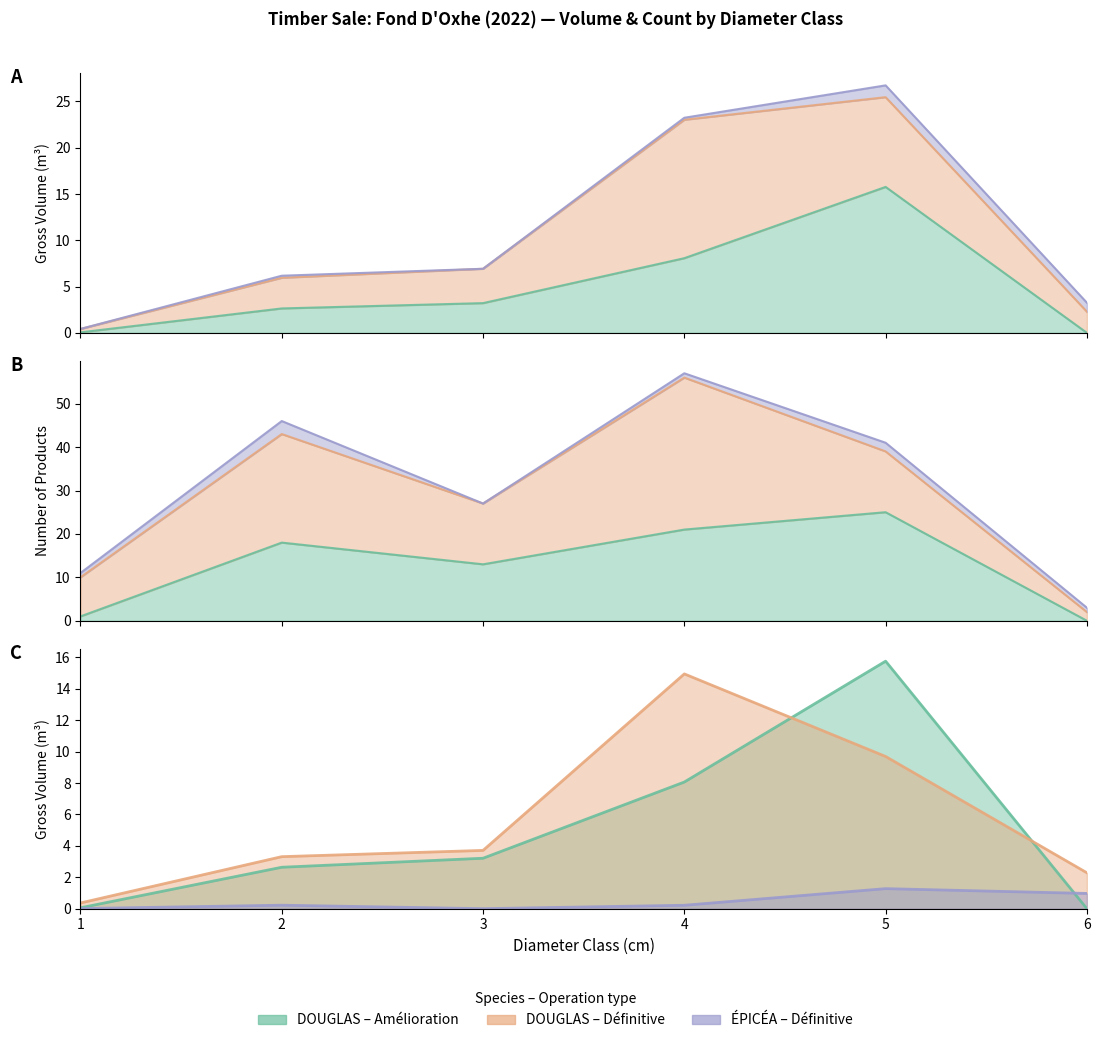

Which category has the lowest value across all series?

6